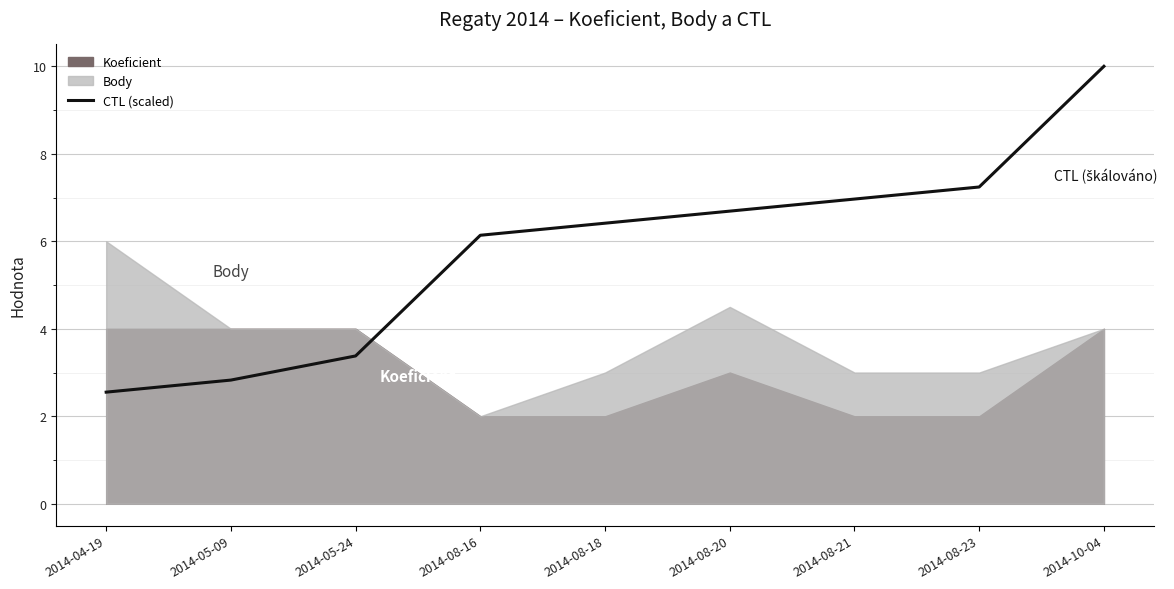

The chart shows a value of 4.9 at 2014-05-09. True or false?

False